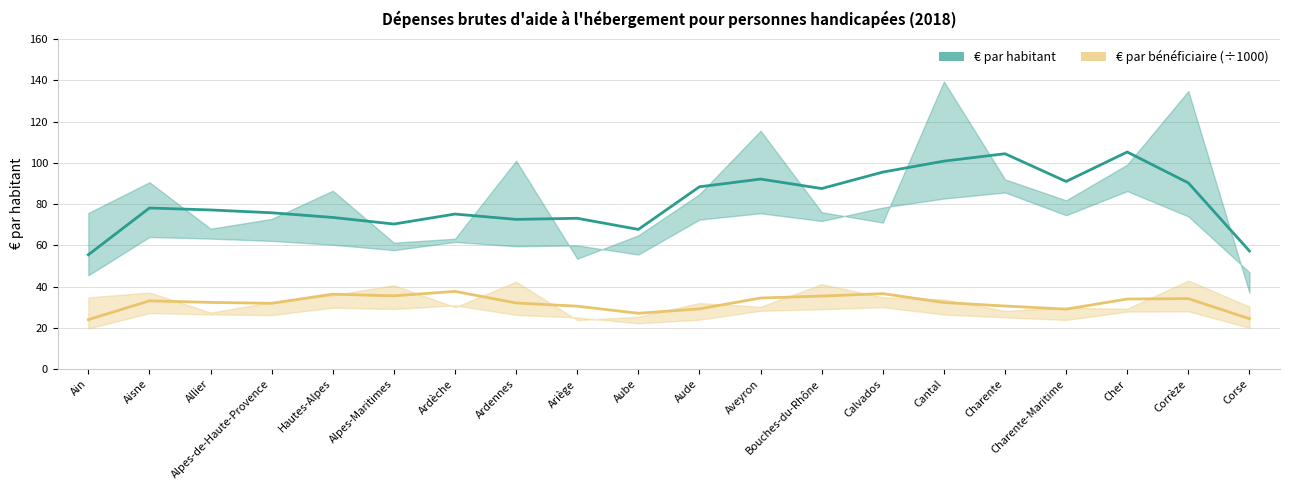

At which category does € par bénéficiaire (÷1000) reach its first local valley?

Allier